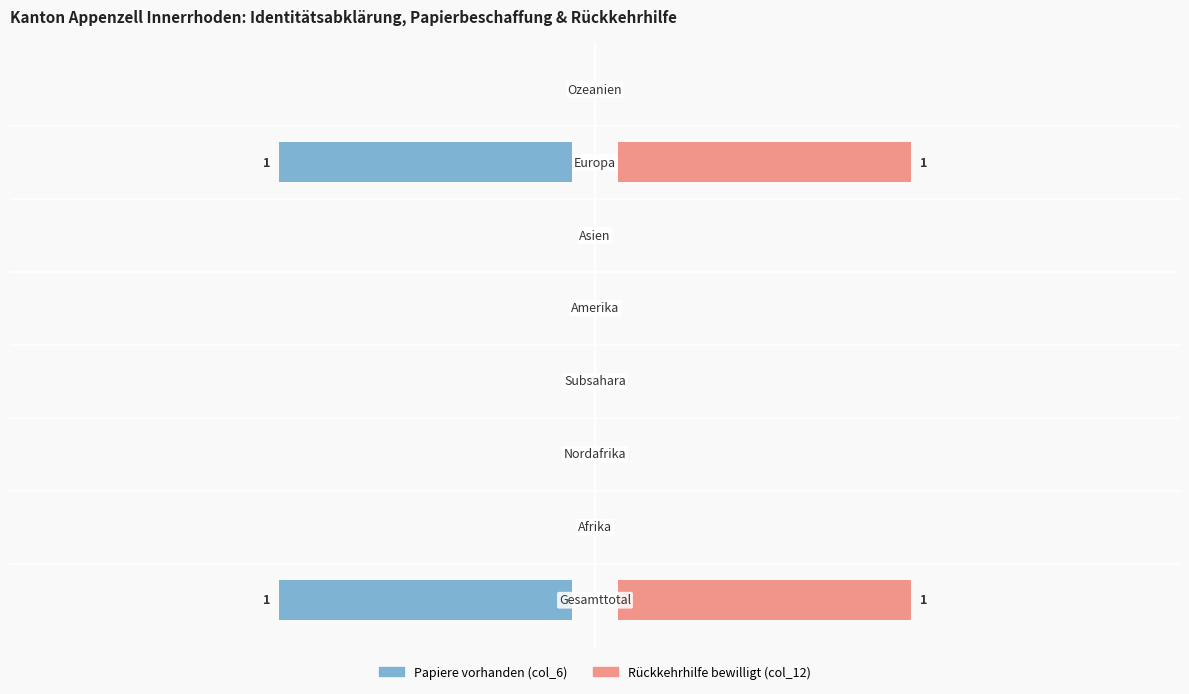

How many values in the Rückkehrhilfe bewilligt (col_12) series exceed 0?

2